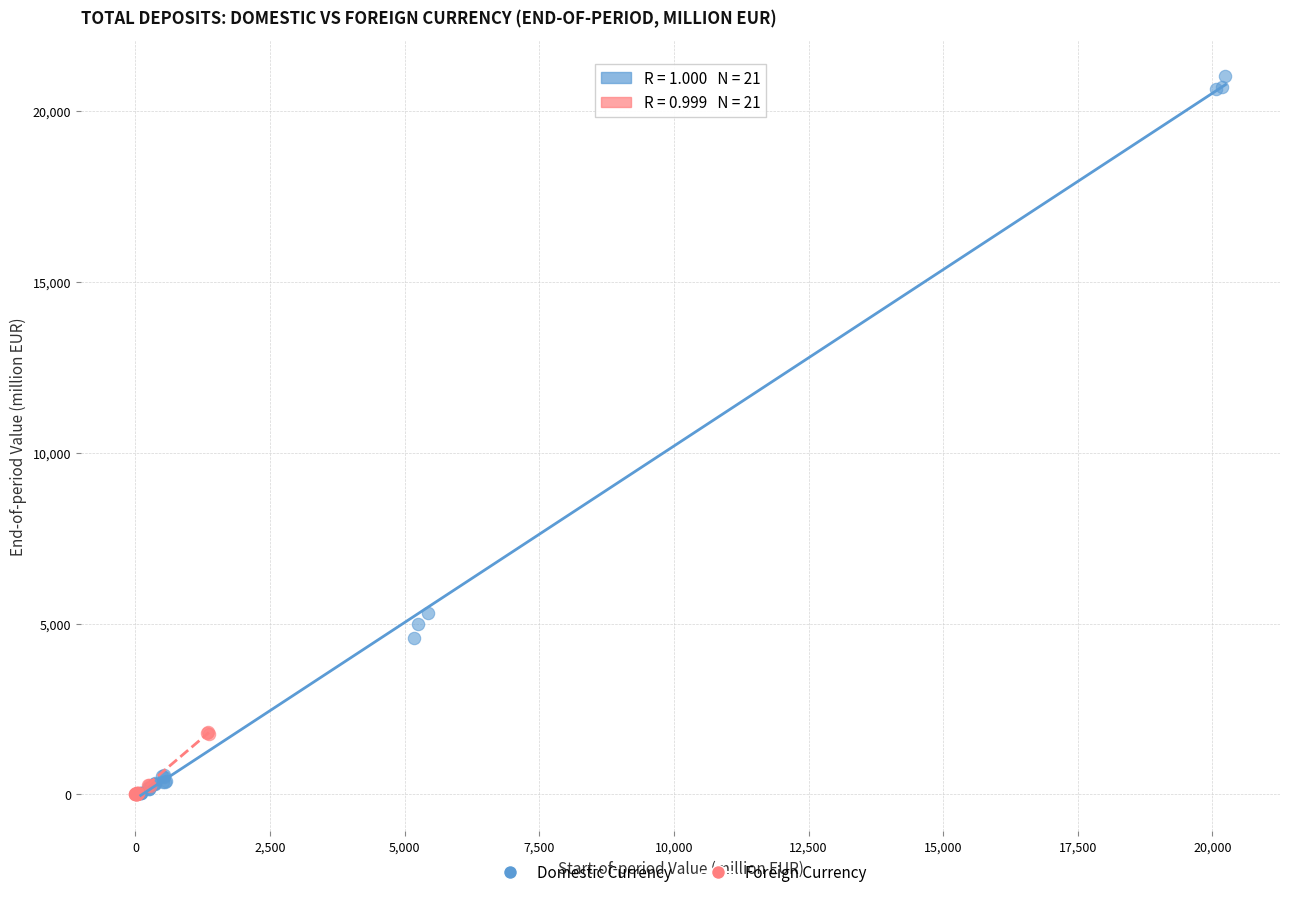

Which series contains the highest Y value?

Domestic Currency